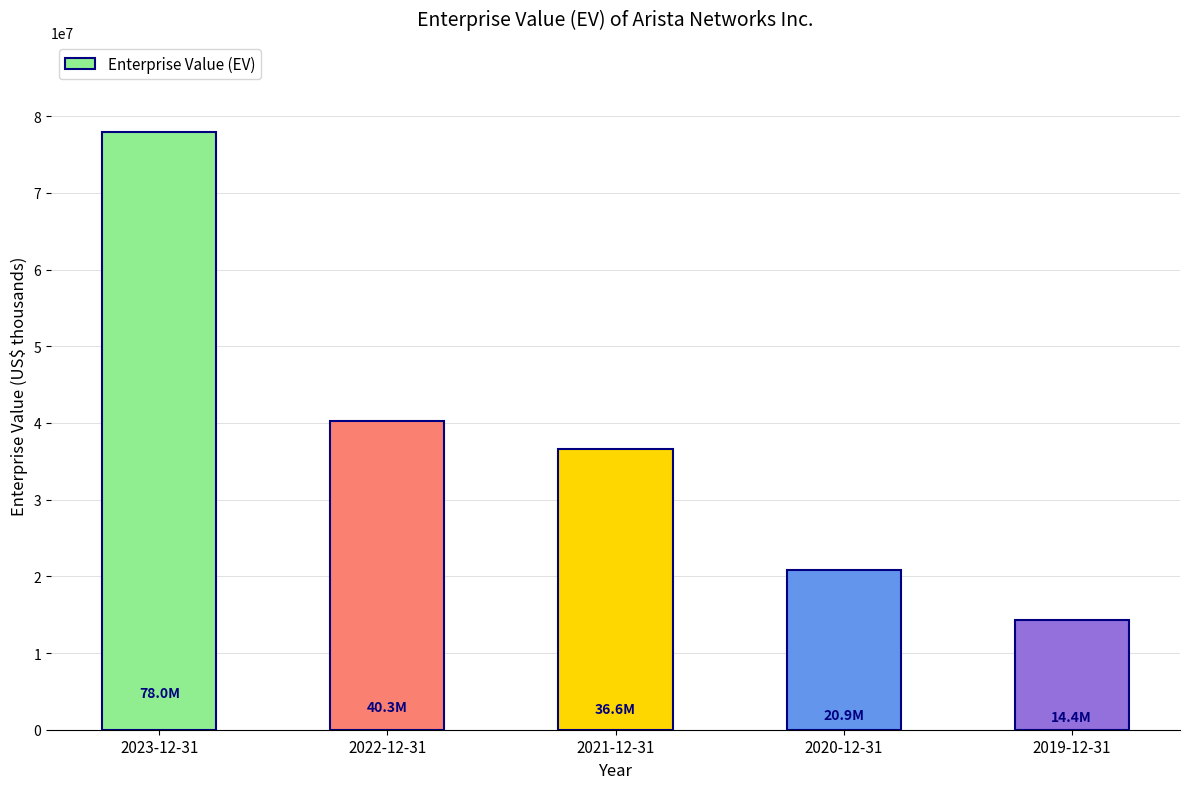

What is the change in value from 2022-12-31 to 2019-12-31?

-25951752